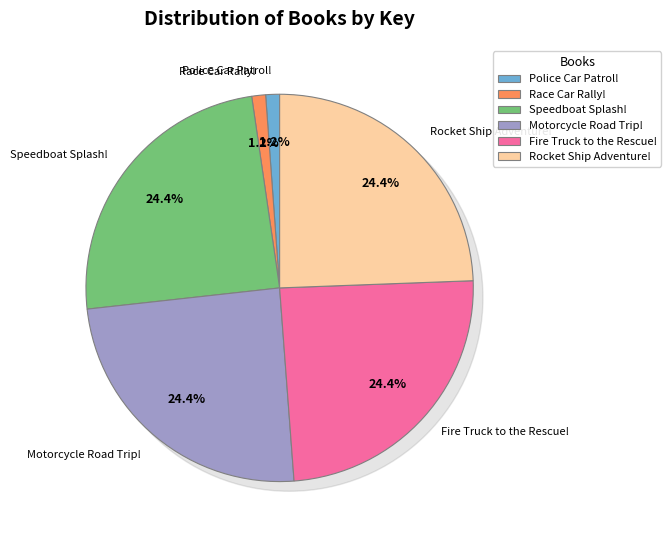

Which has a higher value, Race Car Rally! or Fire Truck to the Rescue!?

Fire Truck to the Rescue!